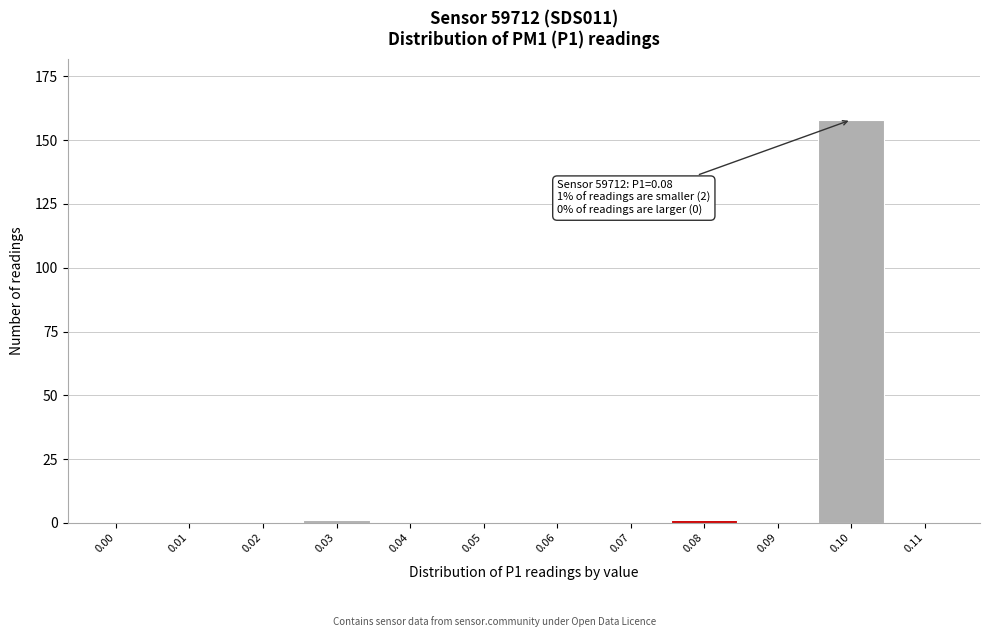

Reading right to left, list all the values displayed in this chart.

0.11=0	0.10=158	0.09=0	0.08=1	0.07=0	0.06=0	0.05=0	0.04=0	0.03=1	0.02=0	0.01=0	0.00=0